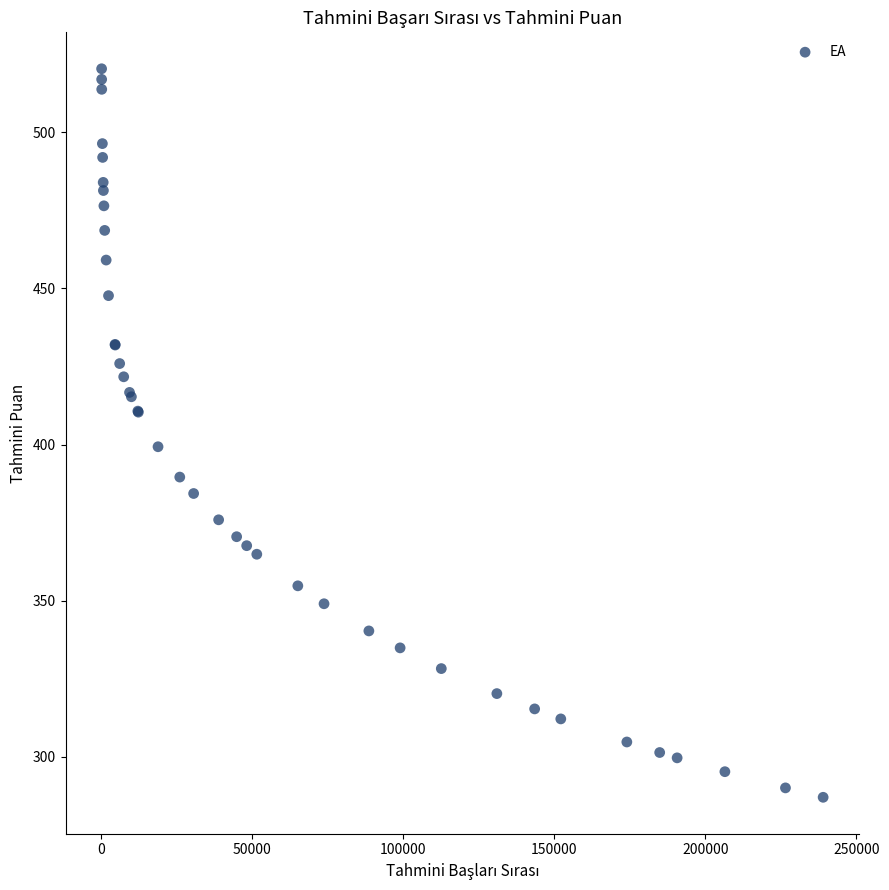

What Y value in the scatter plot is closest to 403?

399.3